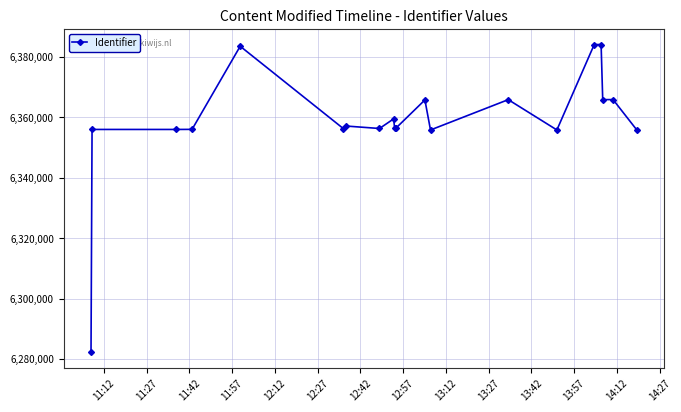

What is the value of the 4th point from the left?

6356051